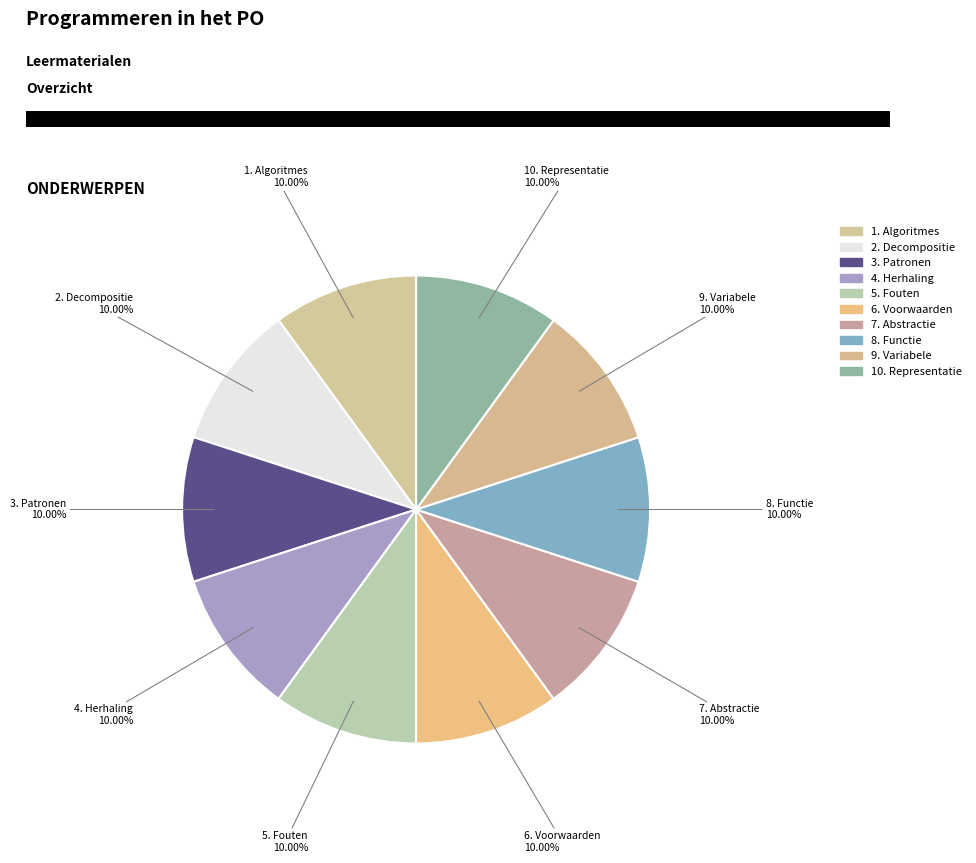

Does any single category account for the majority?

No